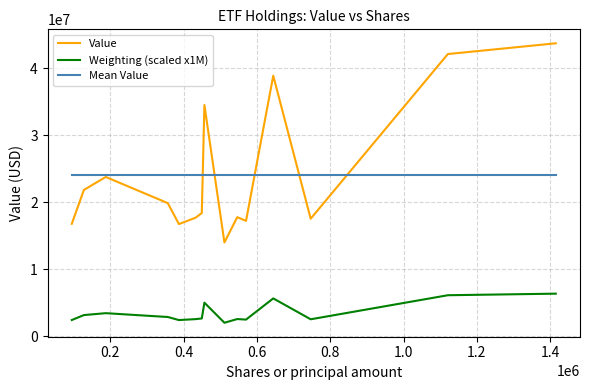

True or false: Value and Weighting (scaled x1M) intersect in this chart.

False